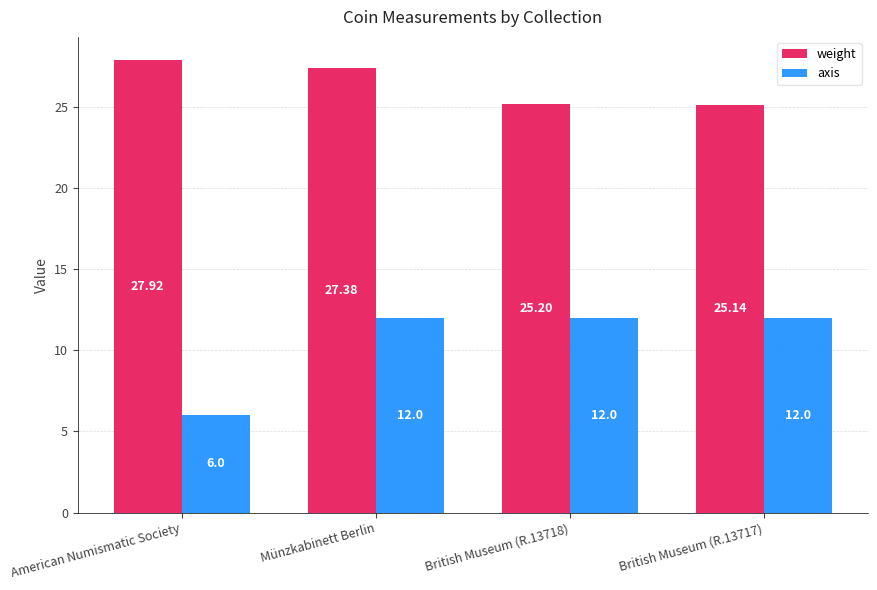

What is the label of the 3rd bar from the left?

British Museum (R.13718)